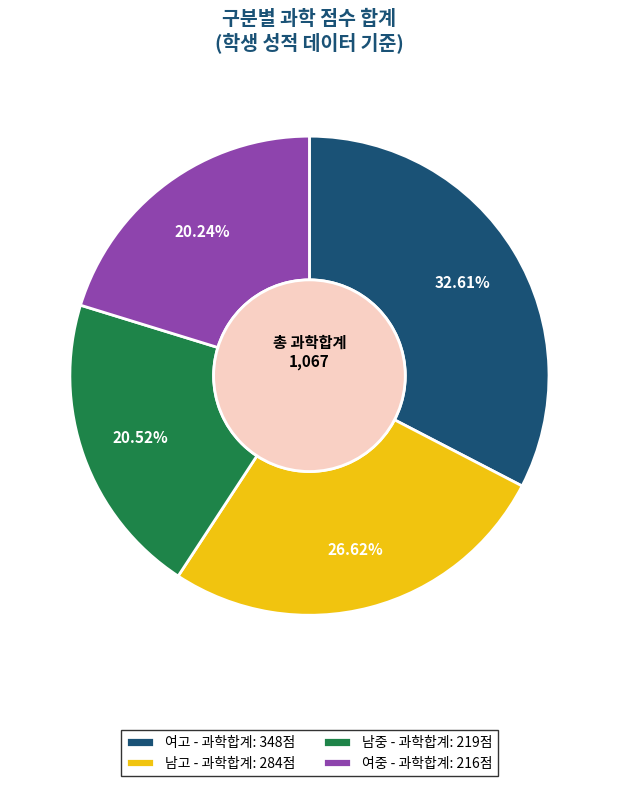

Is it true that 여중 is 32% of the pie?

False